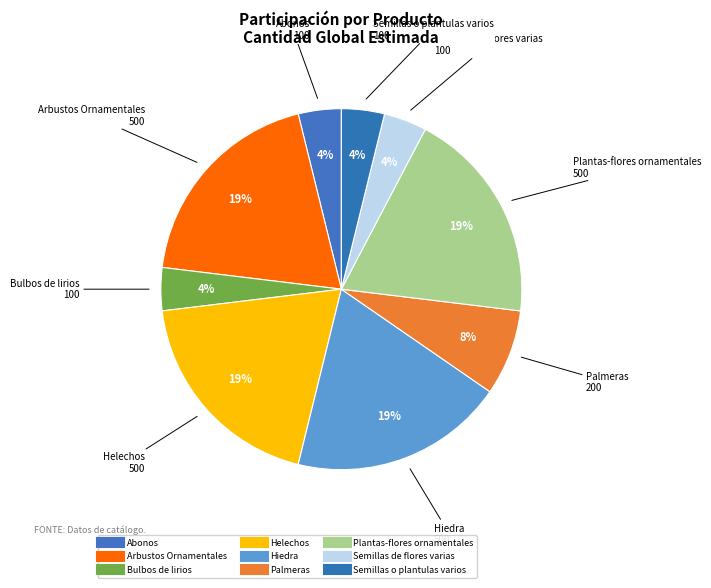

Does Arbustos Ornamentales represent more than half of the total?

No